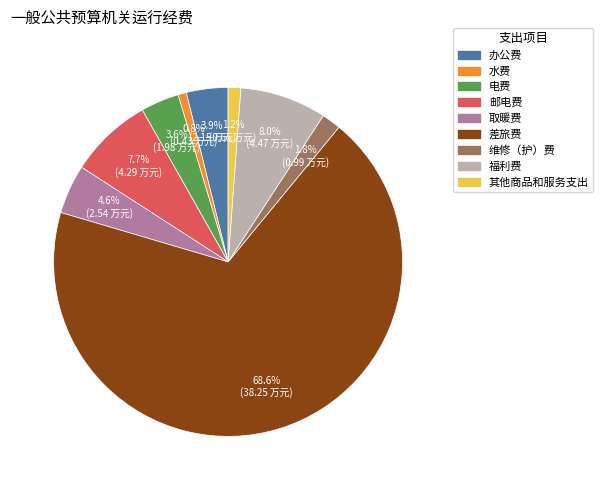

What percentage is NOT represented by 水费?

99.2%